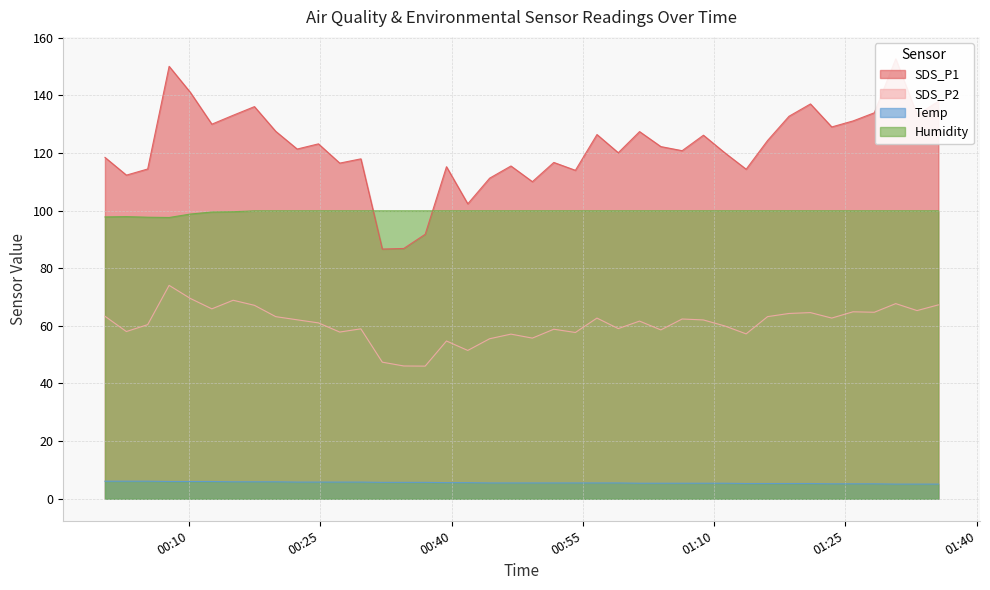

What is the label of the 18th point from the left?

2022/03/26 00:41:50